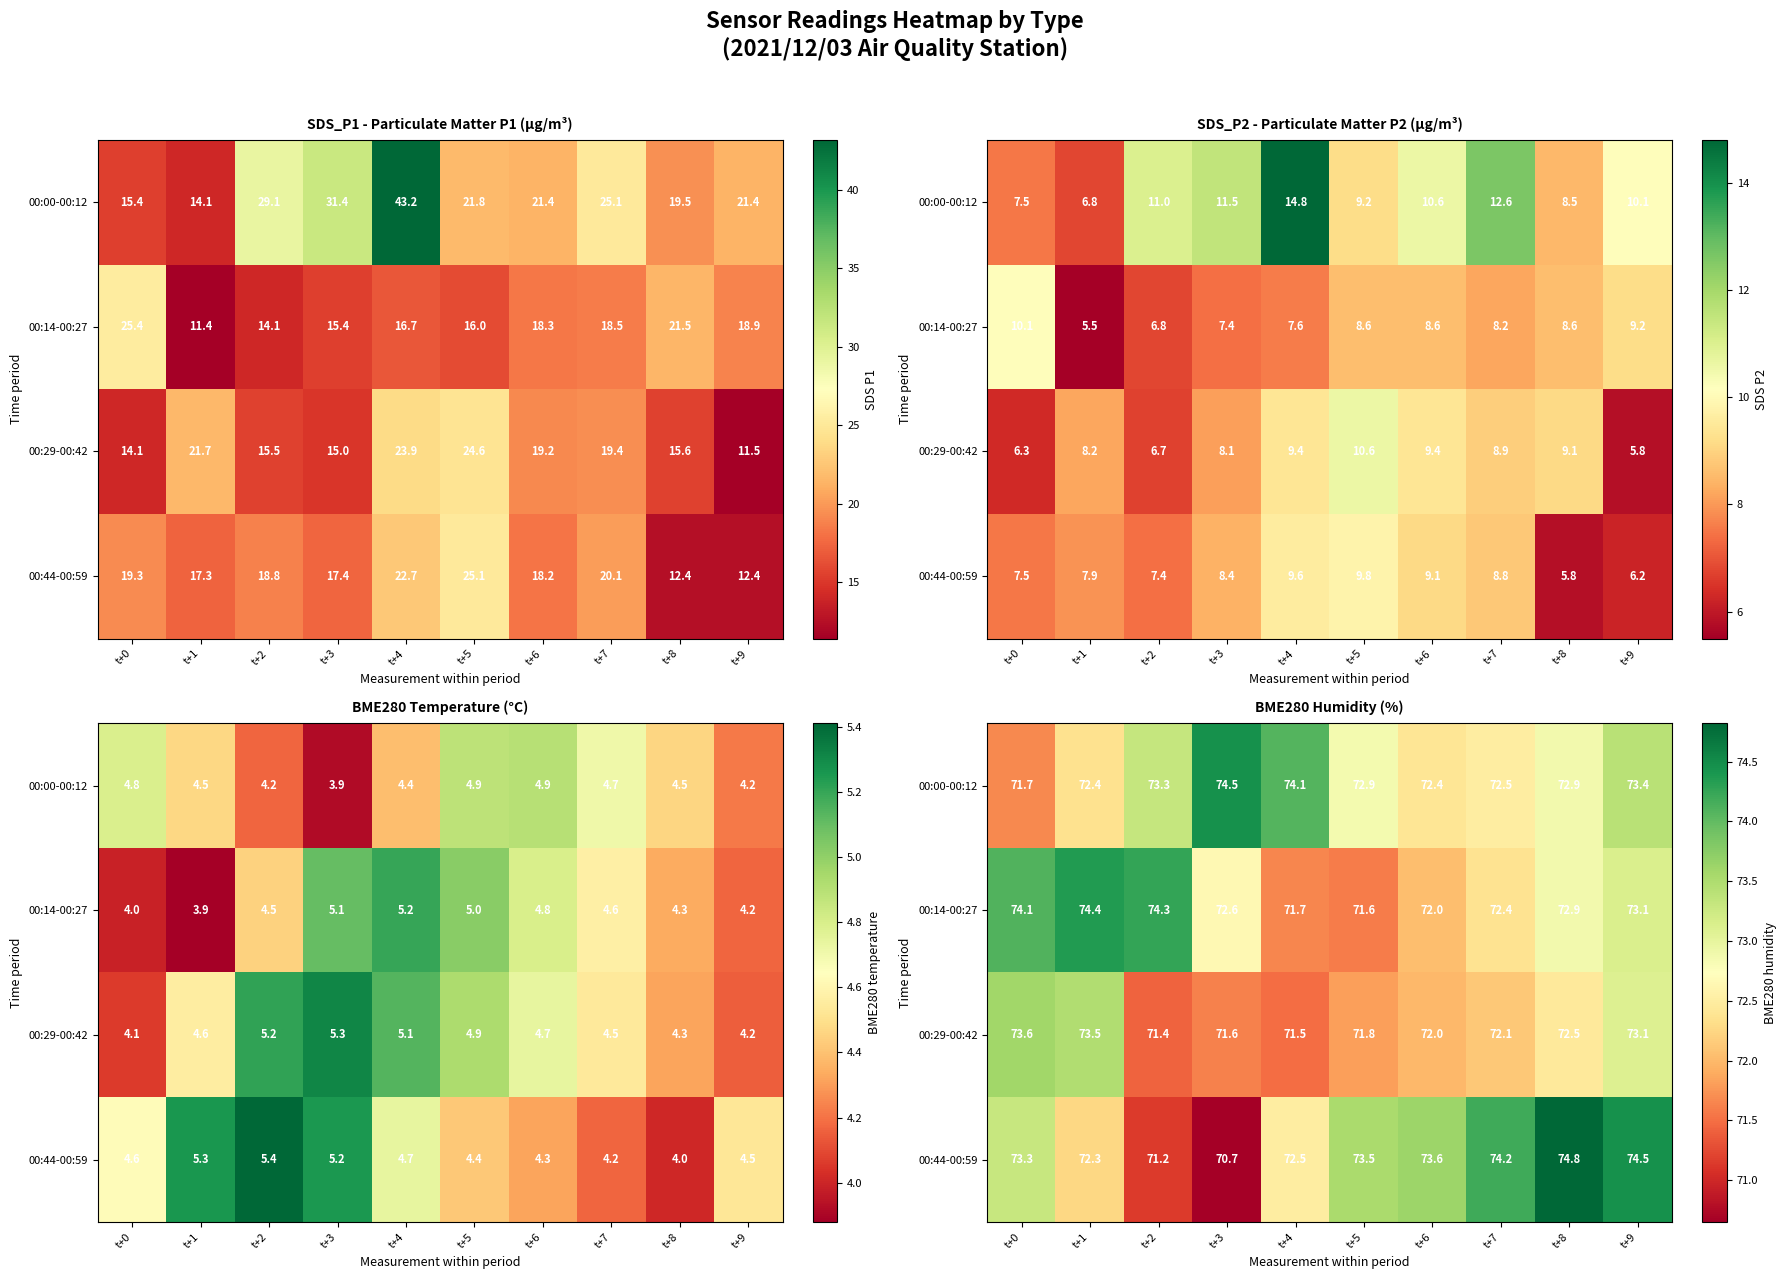

How many distinct data groups are displayed?

4